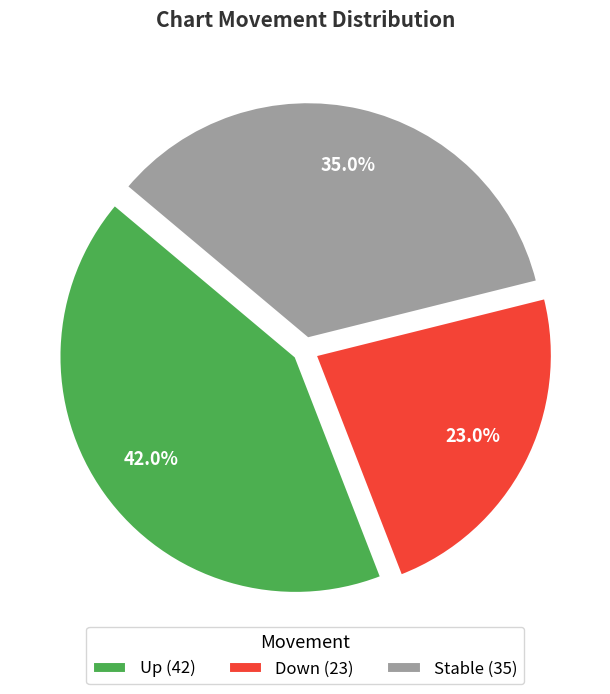

Rank the categories by value from lowest to highest.

Down (23), Stable (35), Up (42)